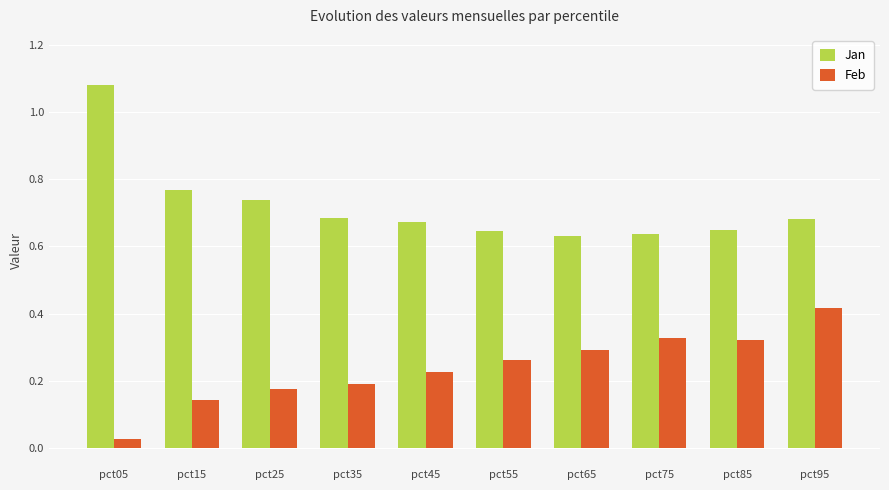

Is the value of Feb at pct75 greater than the value of Jan at pct45?

No